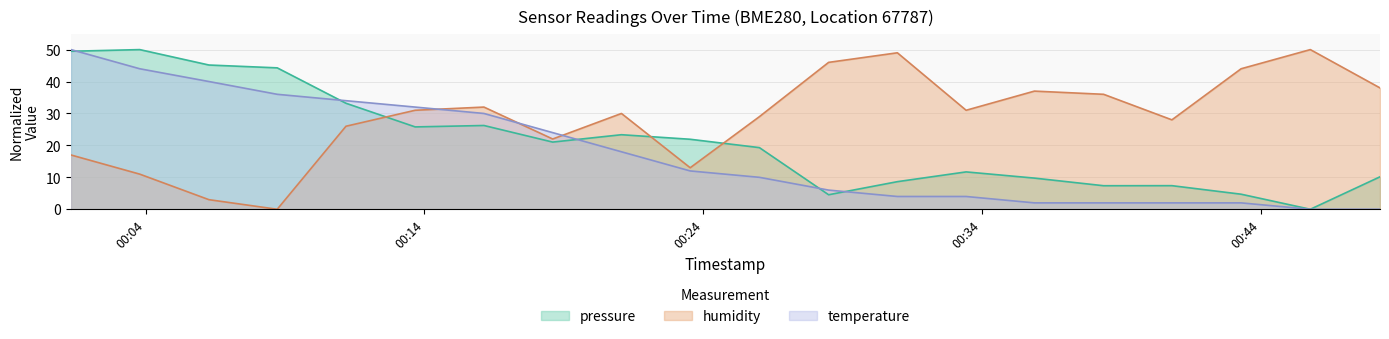

Rank the series by their maximum value, from highest to lowest.

pressure, humidity, temperature